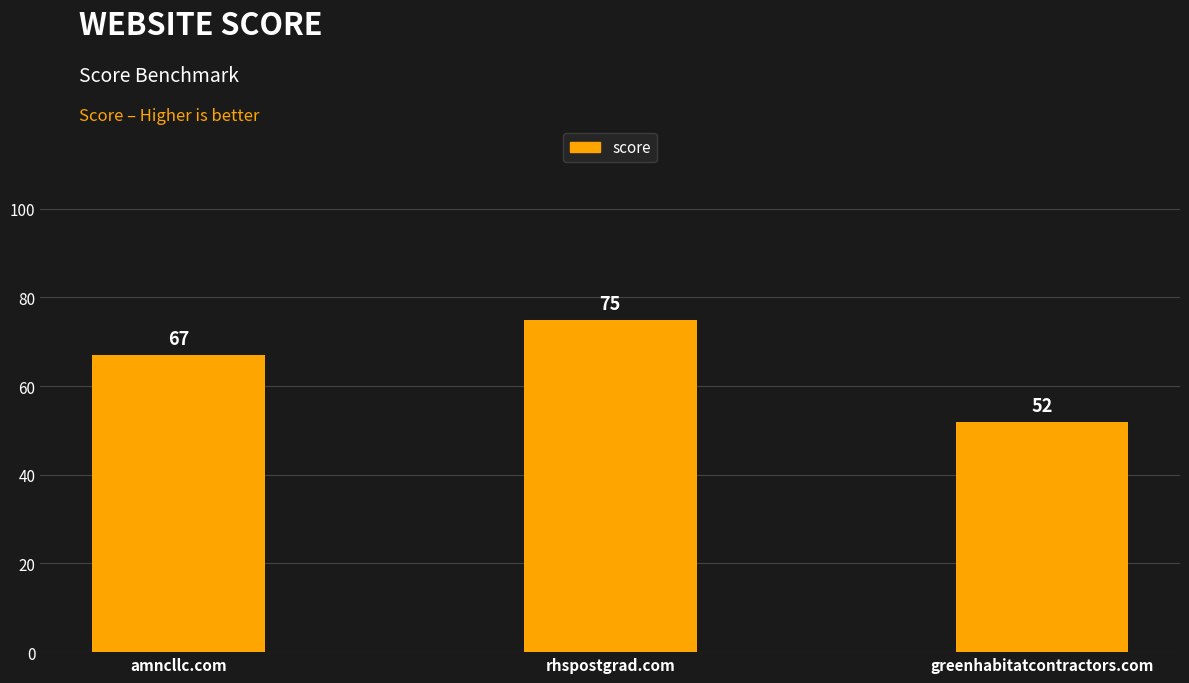

How many bars are there in total?

3